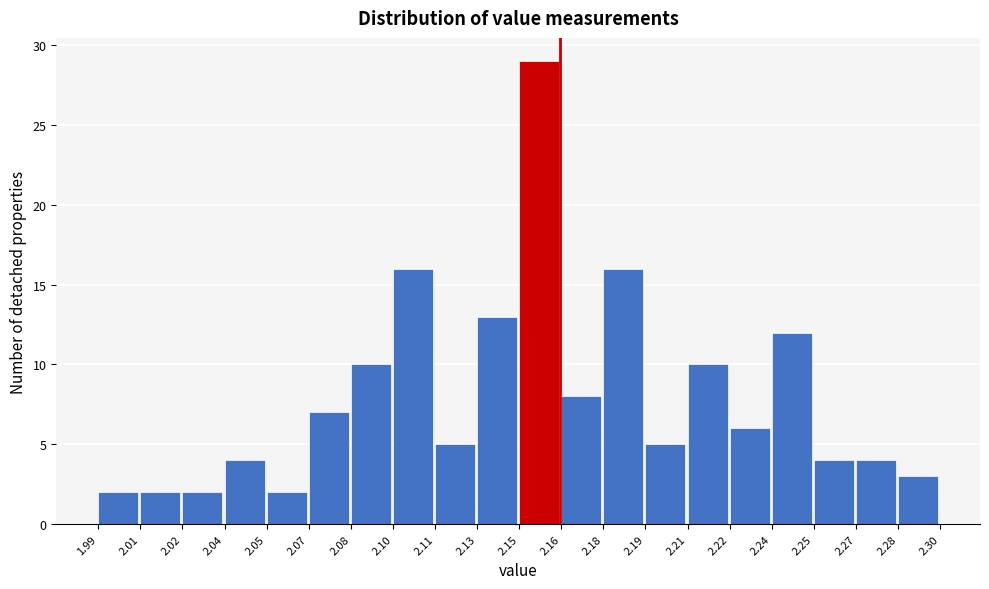

Reading left to right, list all the values displayed in this chart.

1.99=2	2.01=2	2.02=2	2.04=4	2.05=2	2.07=7	2.08=10	2.10=16	2.11=5	2.13=13	2.15=29	2.16=8	2.18=16	2.19=5	2.21=10	2.22=6	2.24=12	2.25=4	2.27=4	2.28=3